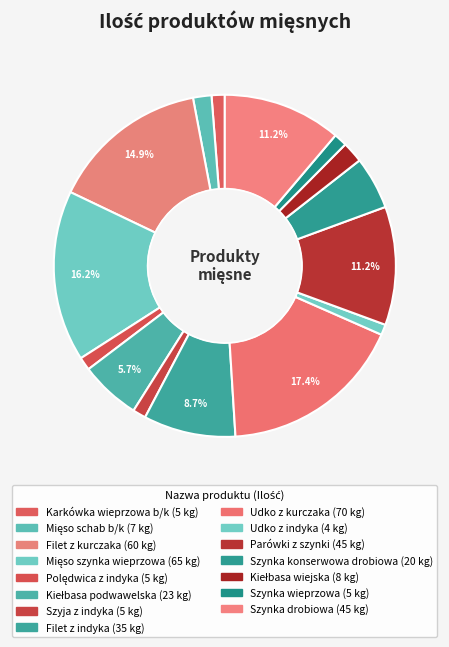

Count the number of slices in the pie.

15